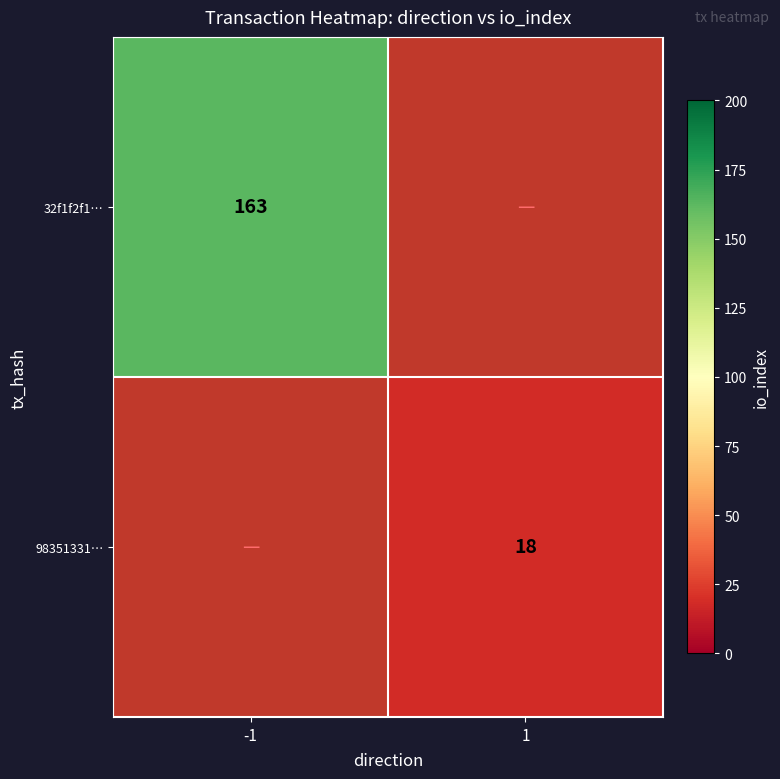

Is it true that 98351331… equals 12 at 1?

False